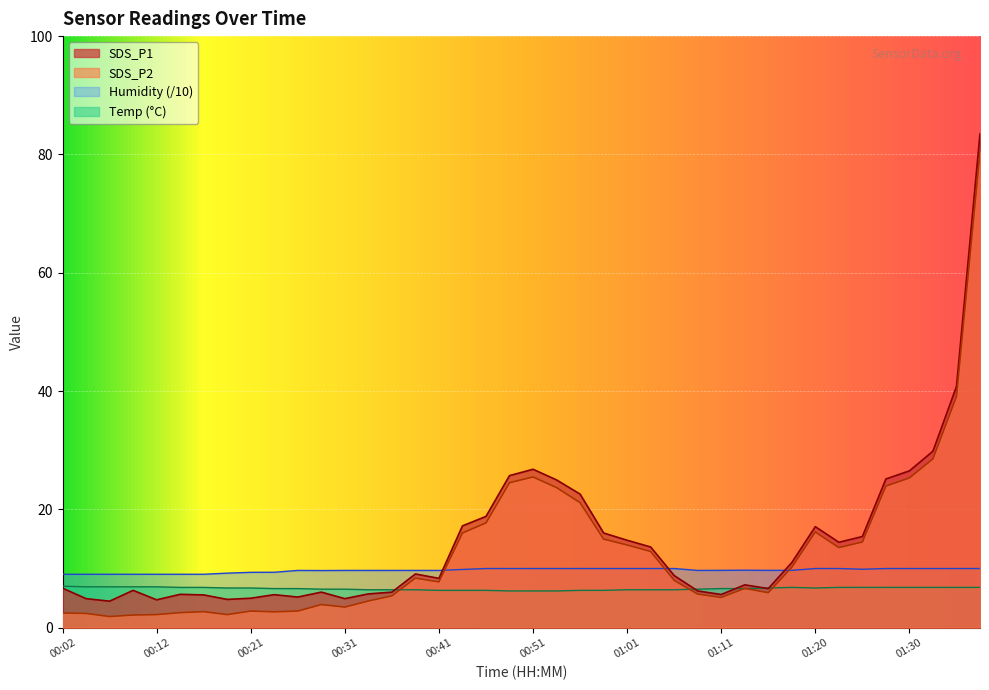

What is the spread (max minus min) of values at 01:11?

4.6